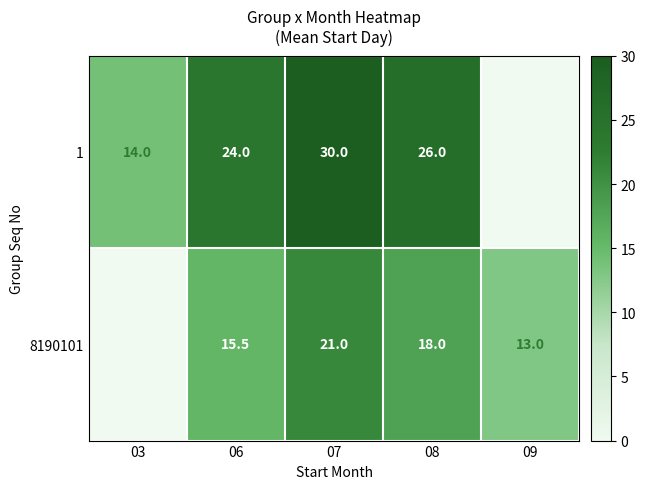

At 06, list the series in order from largest to smallest.

1, 8190101